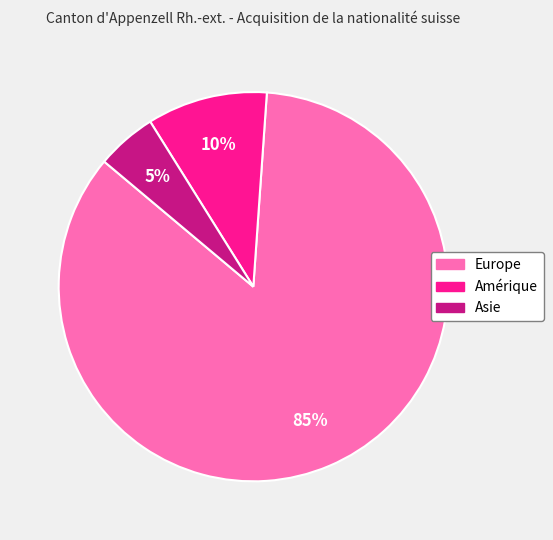

Count the number of slices in the pie.

3